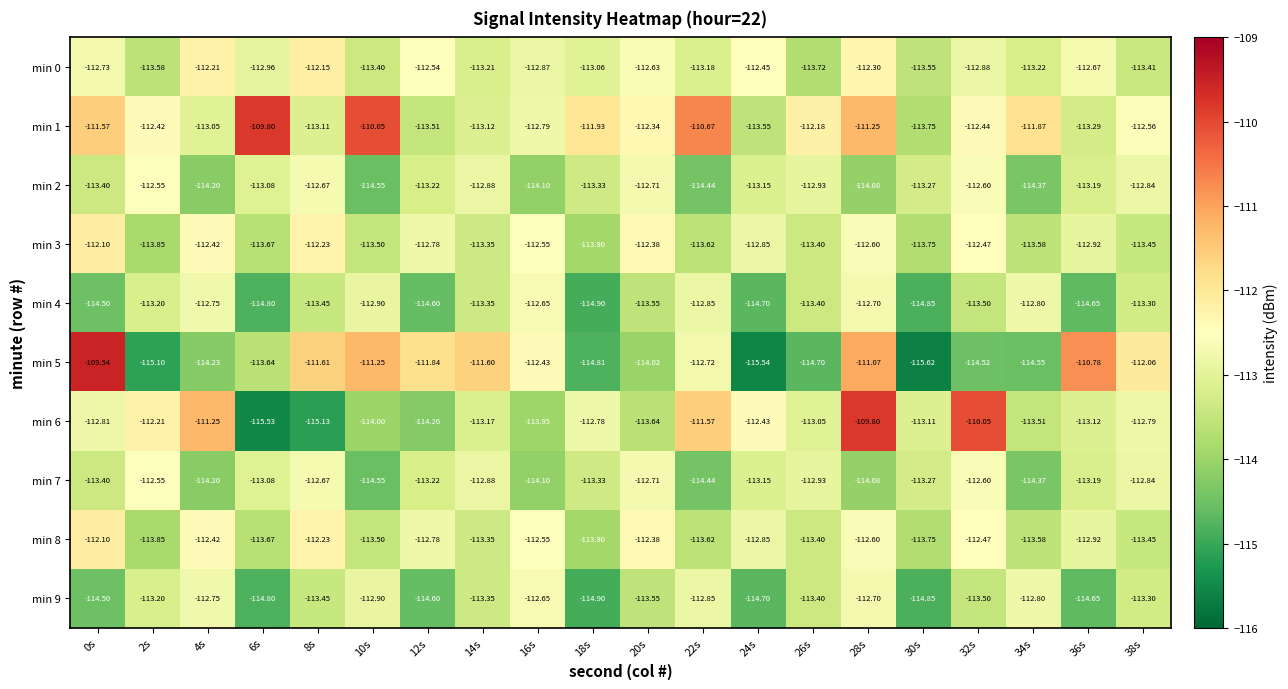

Is the value of min 9 at 28s greater than the value of min 0 at 14s?

Yes